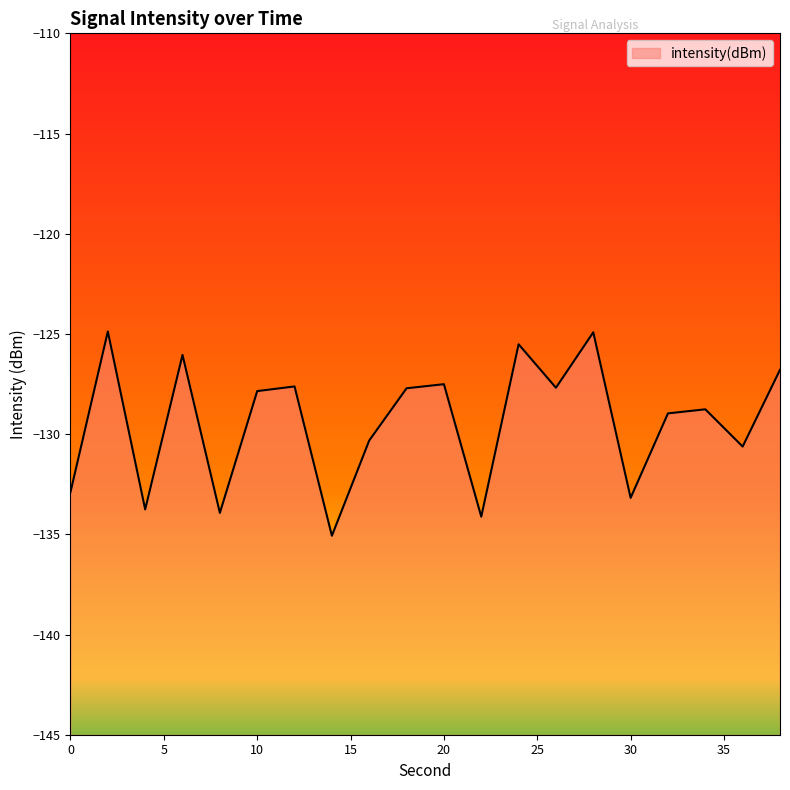

How many lines are shown in the chart?

1